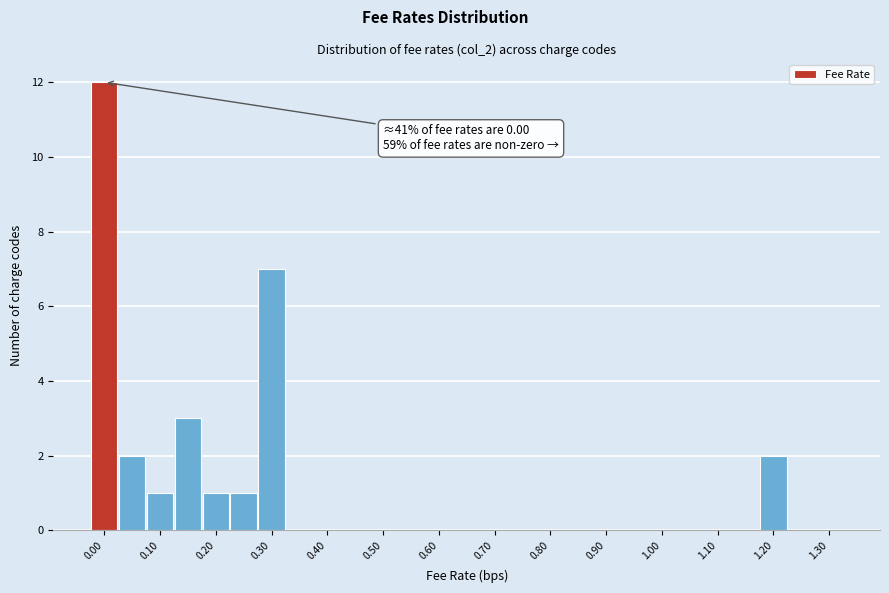

Over which range of the x-axis is the bar tallest?

-0.025 to 0.025